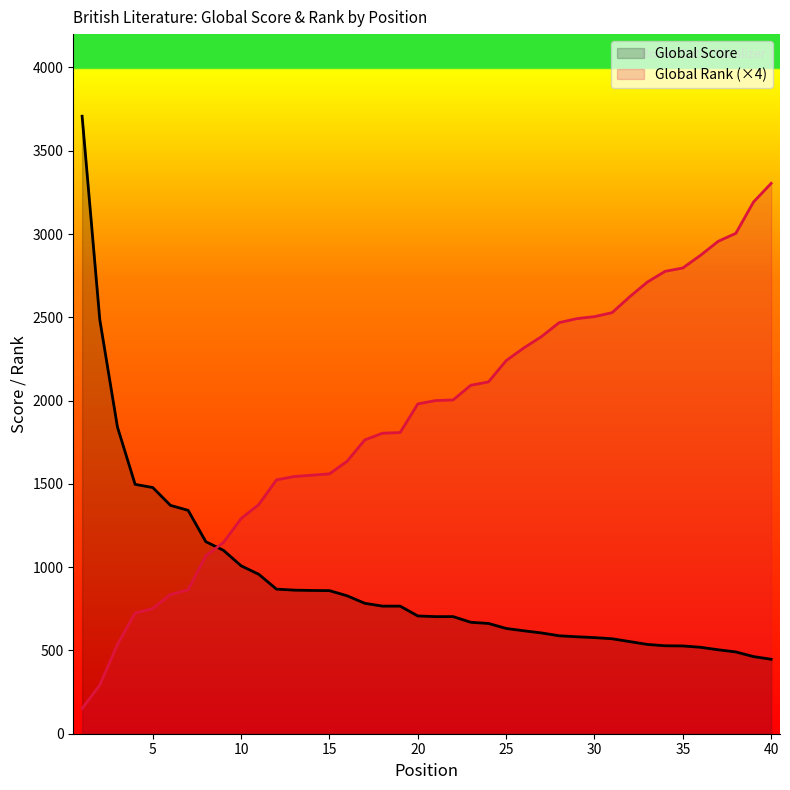

At which category does the chart reach its minimum across all series?

1